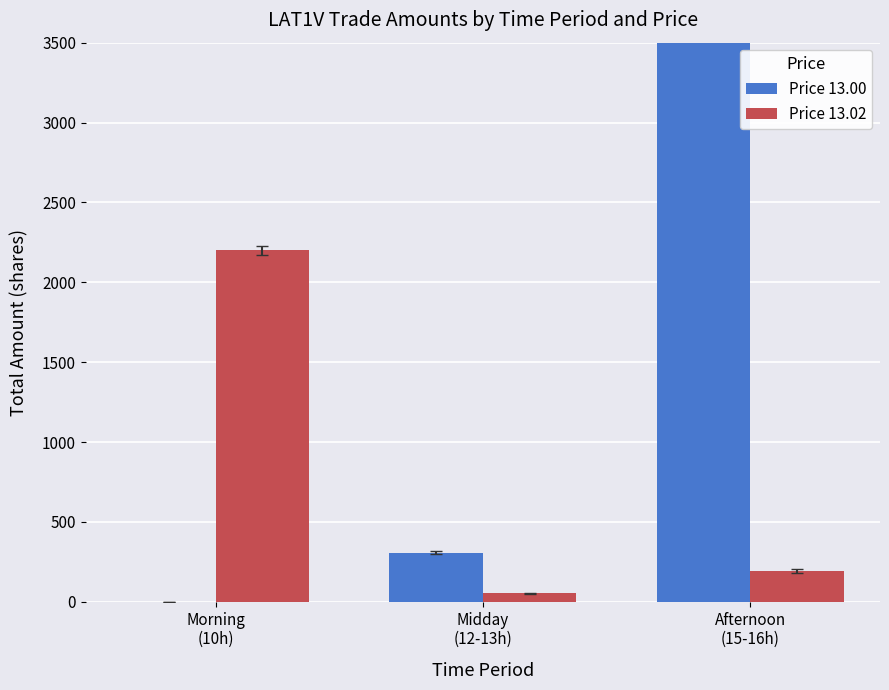

What is the label of the 3rd bar from the right?

Morning
(10h)